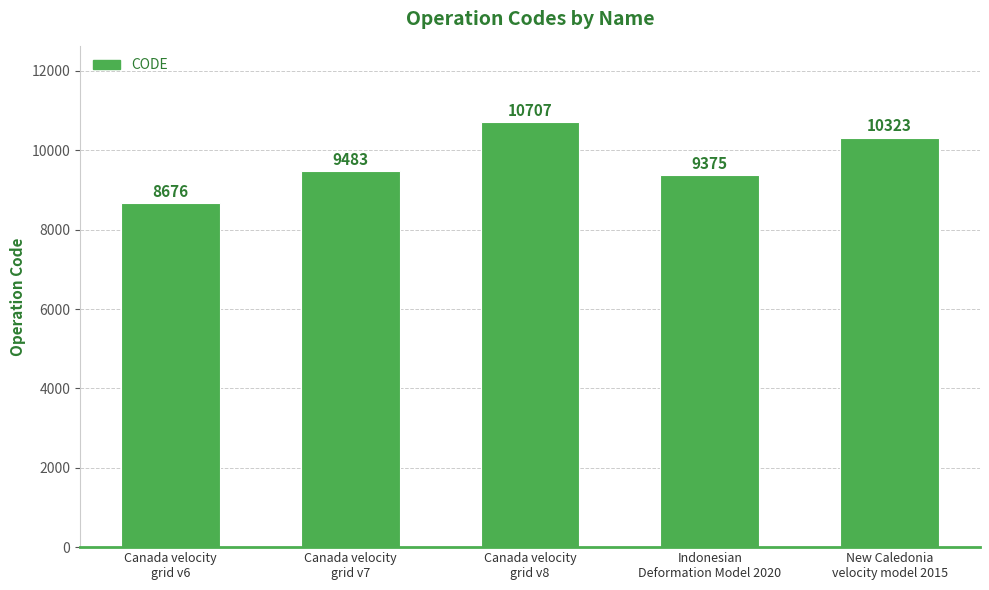

Are the bars grouped side by side (vs. stacked)?

No